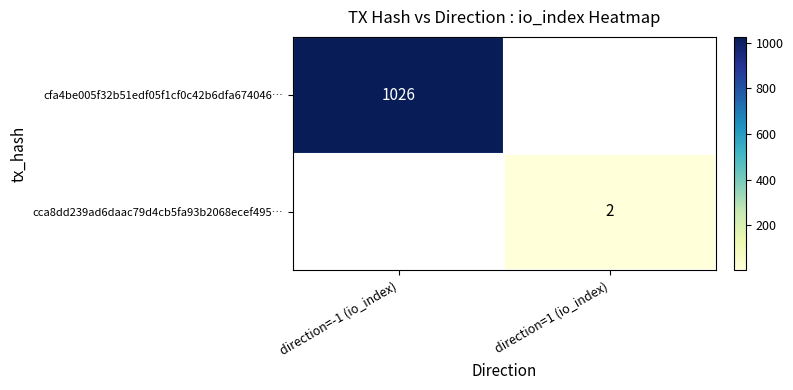

What is the maximum value shown in the chart?

1026.0